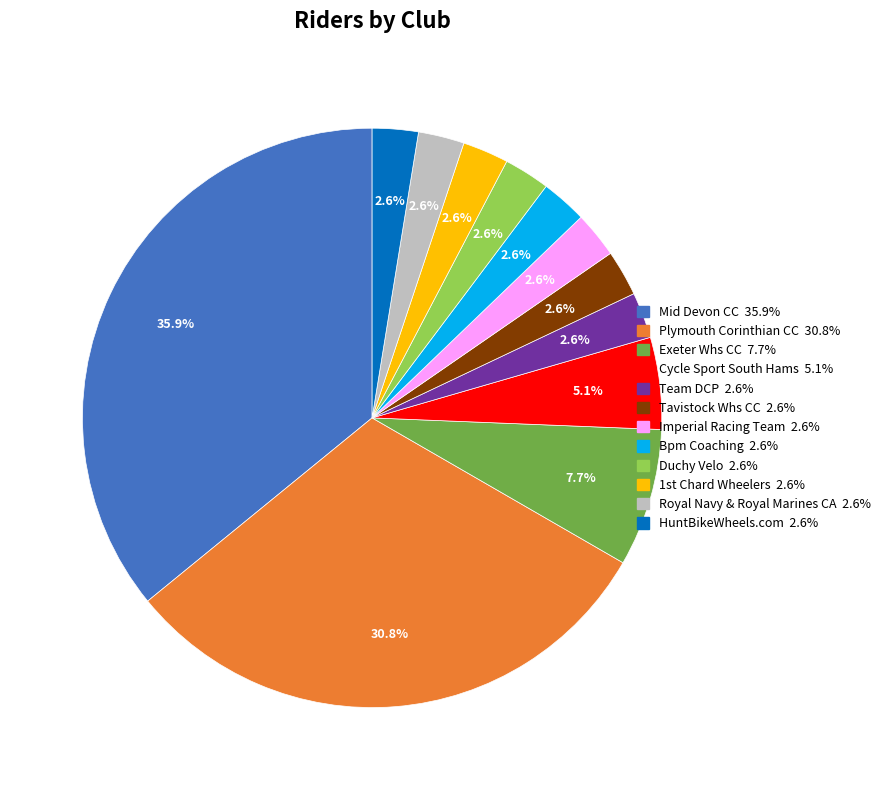

To the nearest percent, what is the average slice percentage?

8%